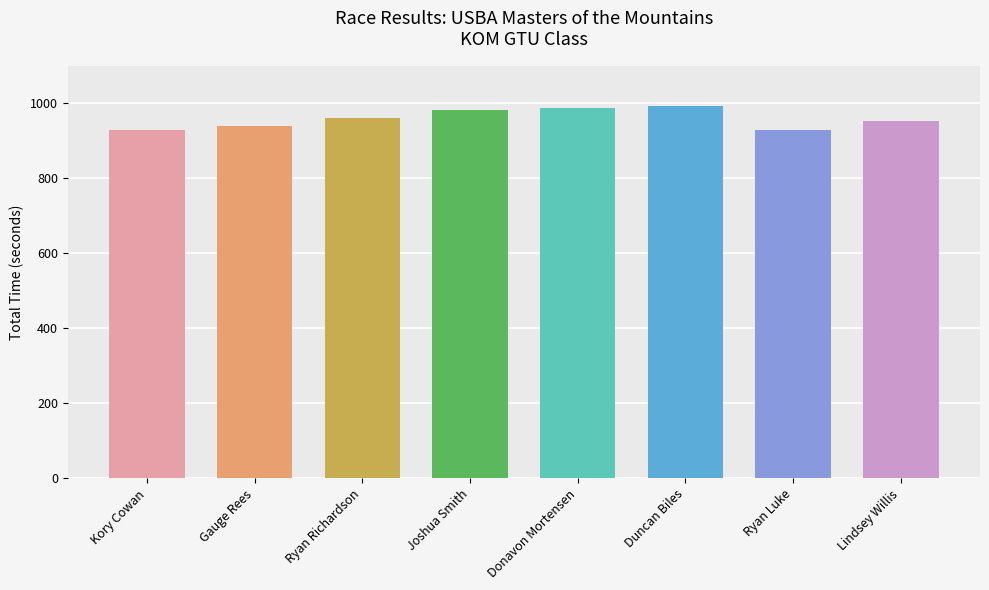

Which has a higher value, Duncan Biles or Lindsey Willis?

Duncan Biles